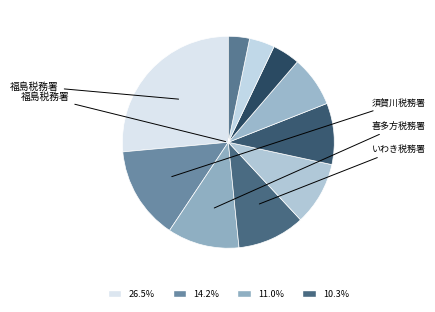

How many slices are in this pie chart?

10